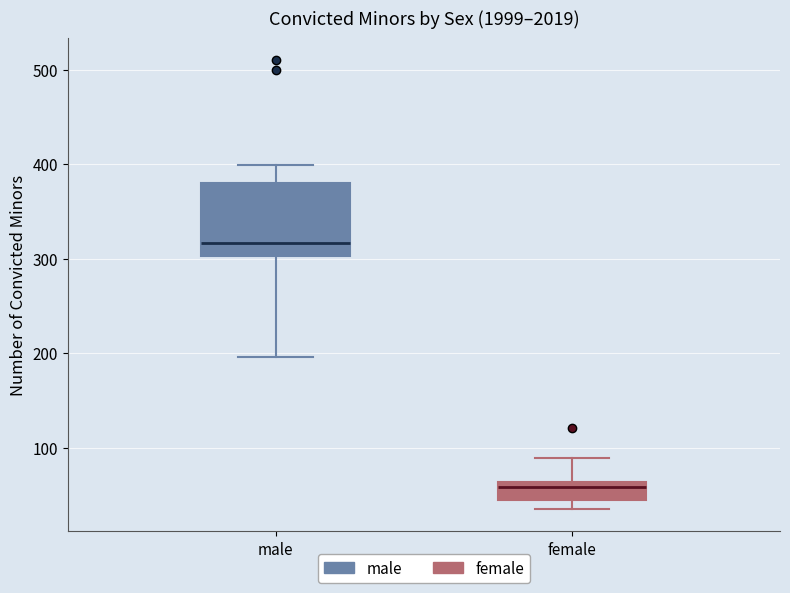

Where is the lower edge of the box for female on the y-axis? The values are not printed on the chart, so give them approximately, as read against the axis.

50